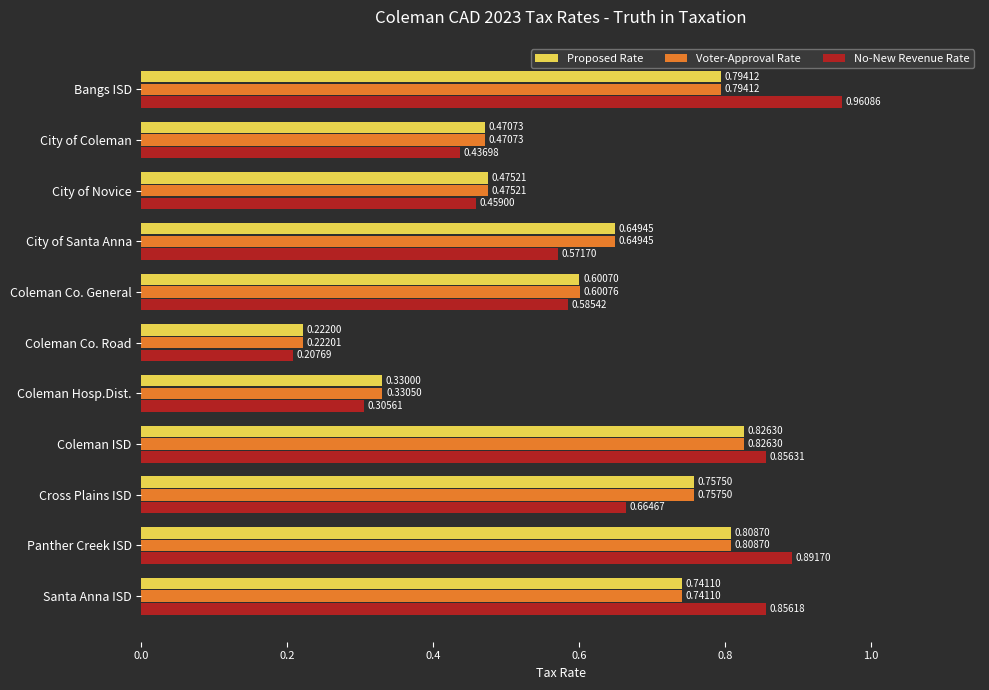

What is the sum of all Proposed Rate values?

6.7